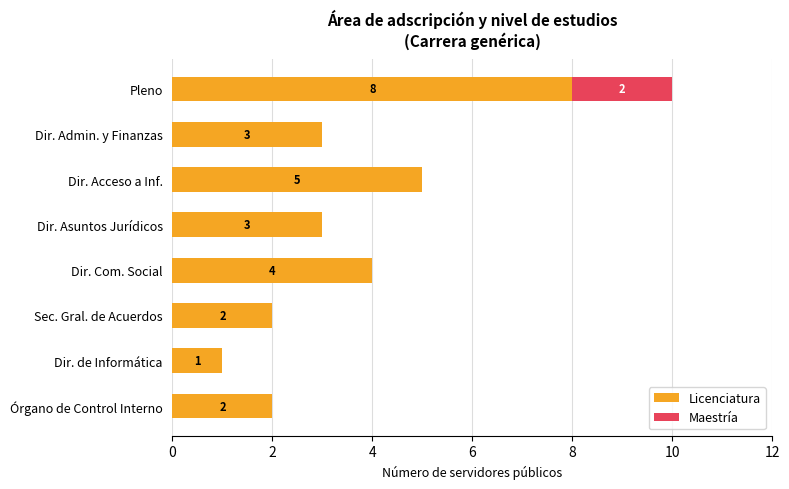

Which category has the highest value in the Licenciatura series?

Pleno